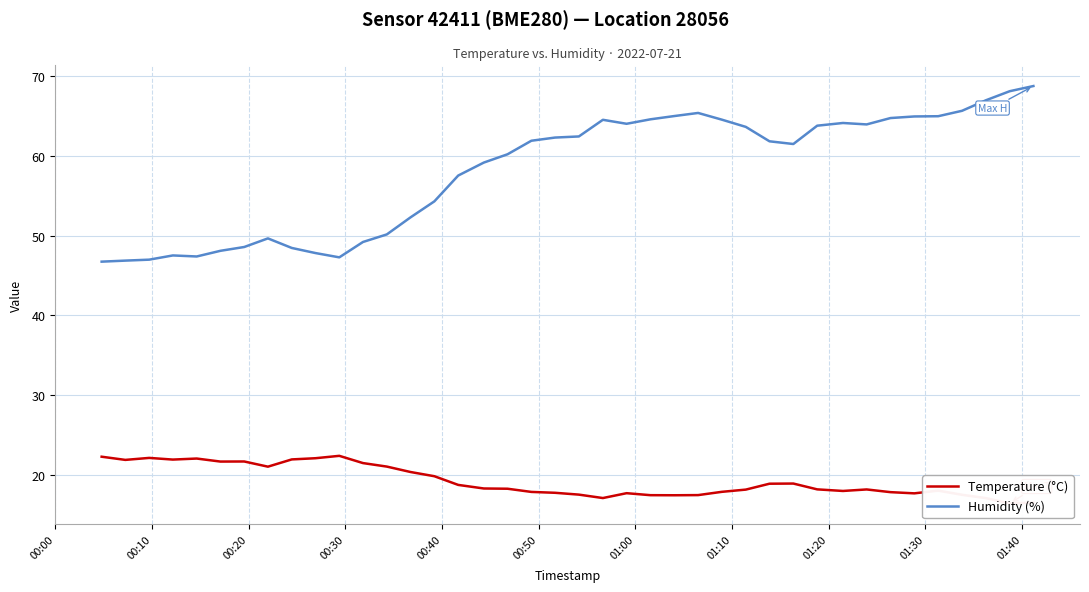

True or false: Temperature (°C) and Humidity (%) intersect in this chart.

False